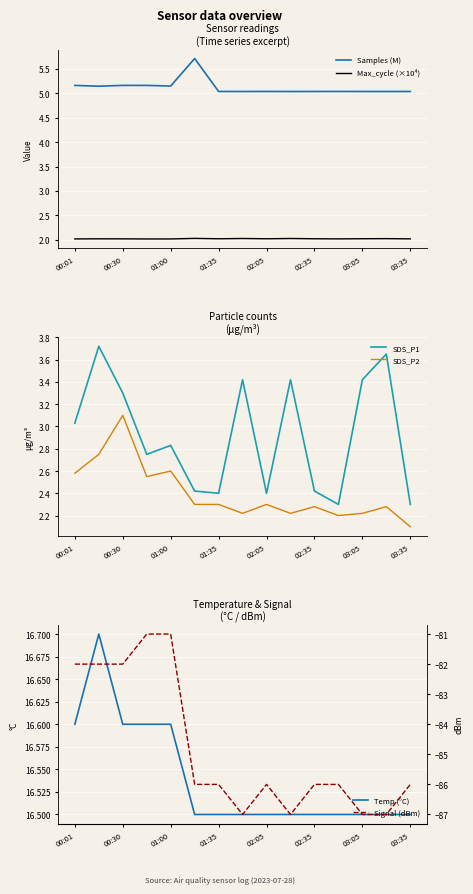

What is the maximum value for Max_cycle (×10⁴)?

2.0